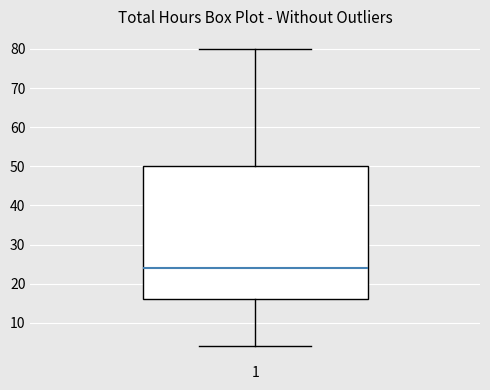

Where is the lower edge of the box at x = 1 on the y-axis? The values are not printed on the chart, so give them approximately, as read against the axis.

16